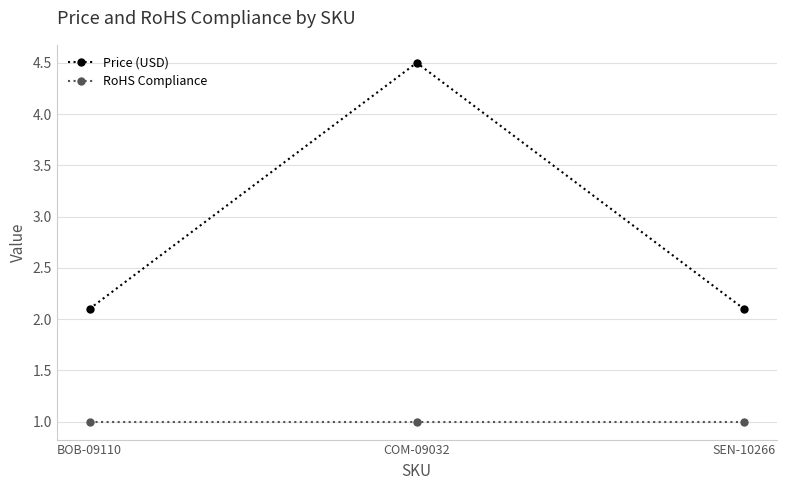

Does the chart have visible grid lines?

Yes